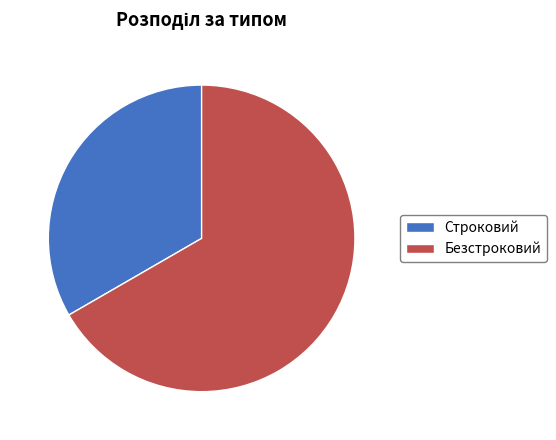

Is there any slice that represents more than half of the pie?

Yes